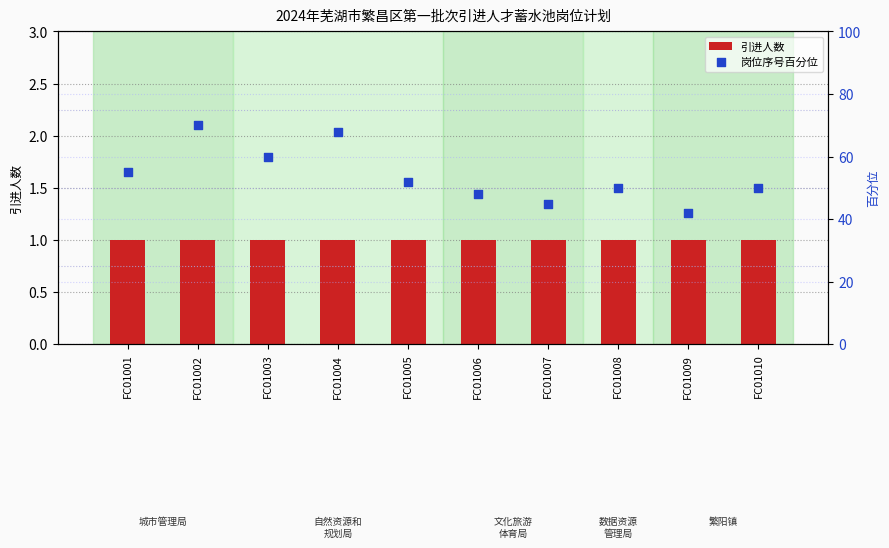

Which series reaches the maximum Y coordinate?

岗位序号百分位